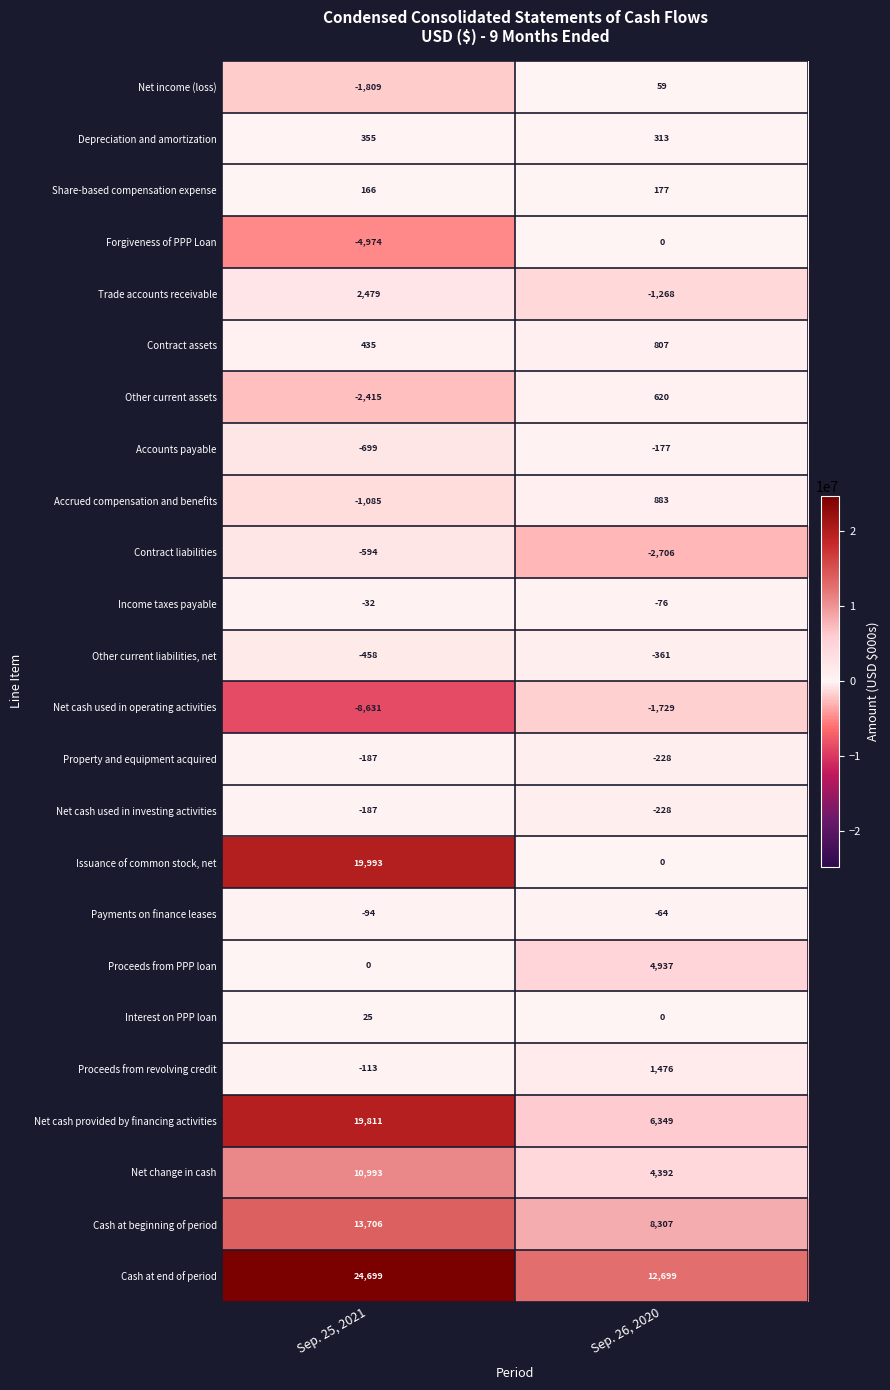

What is the minimum value shown in the chart?

-8631000